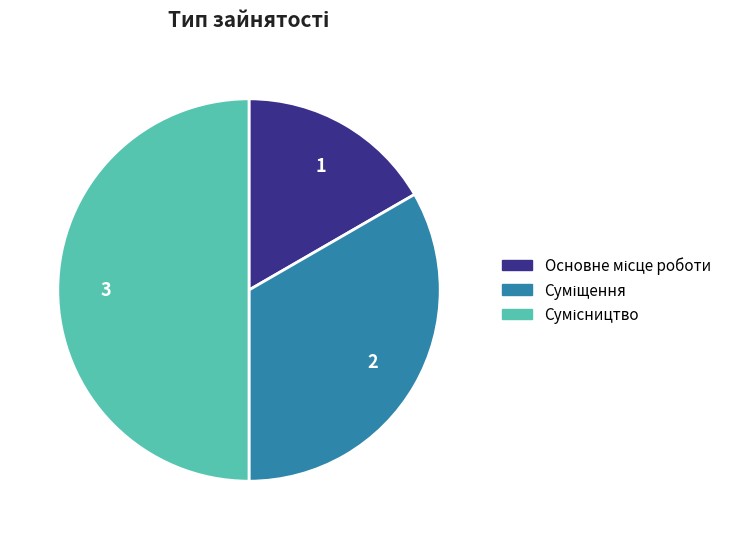

Count the number of slices in the pie.

3